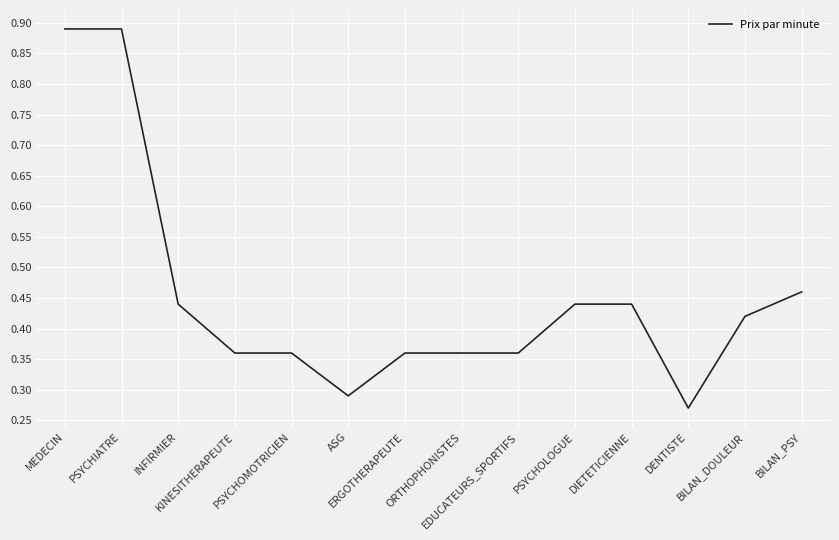

What is the difference between the values at ASG and PSYCHIATRE?

0.6